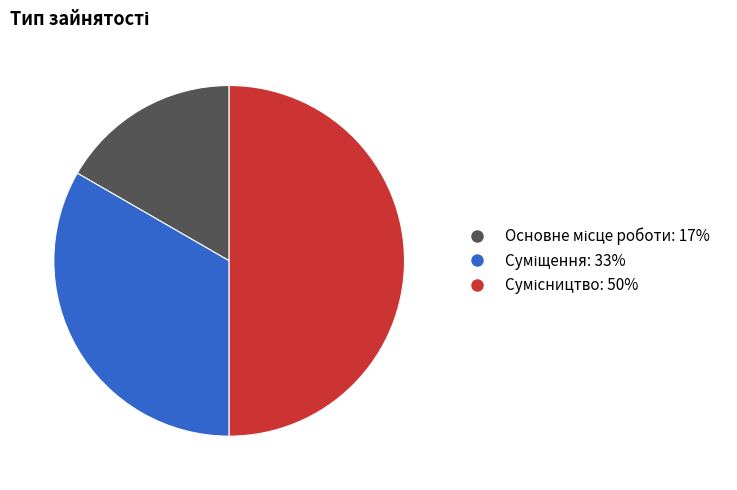

Approximately how many times larger is the value at Сумісництво compared to Основне місце роботи?

3.0